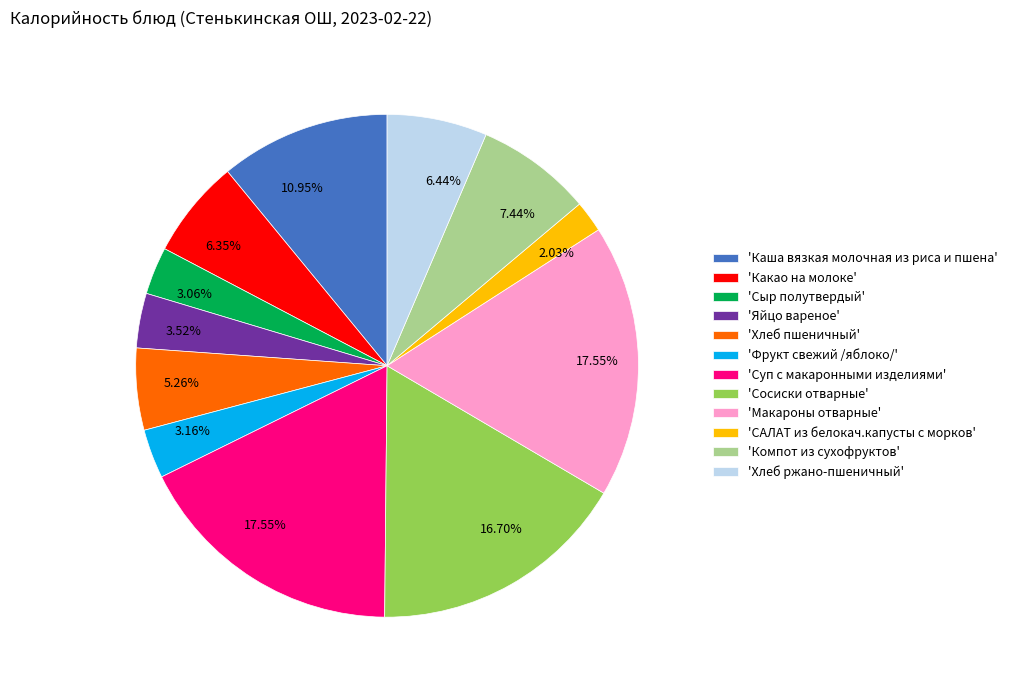

Combined, do 'Сыр полутвердый' and 'Сосиски отварные' account for over 50%?

No